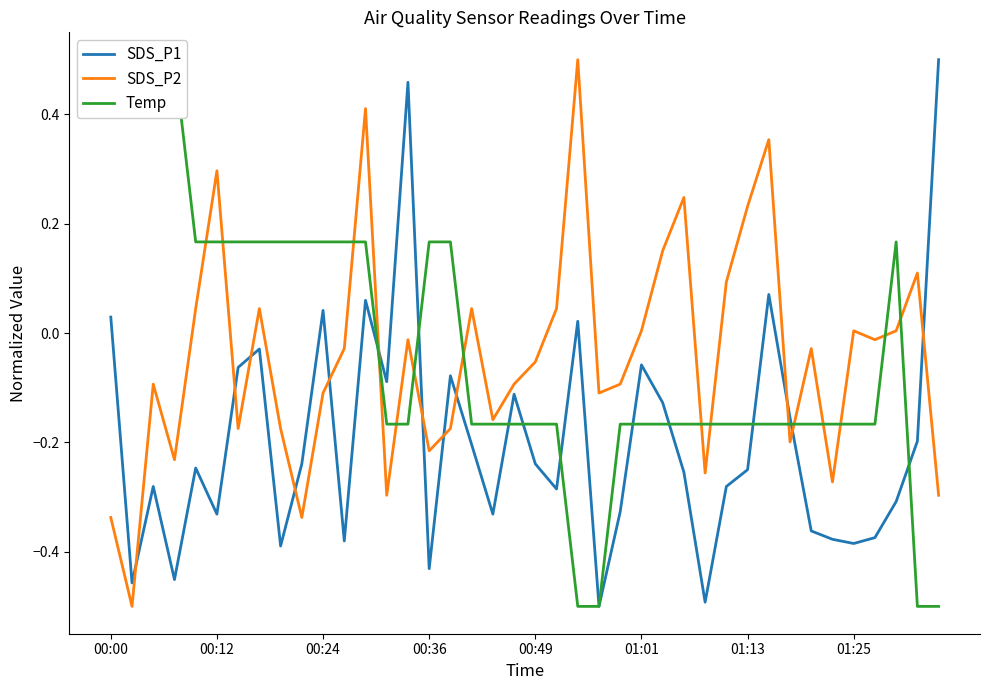

How many values in the Temp series are below 0?

24